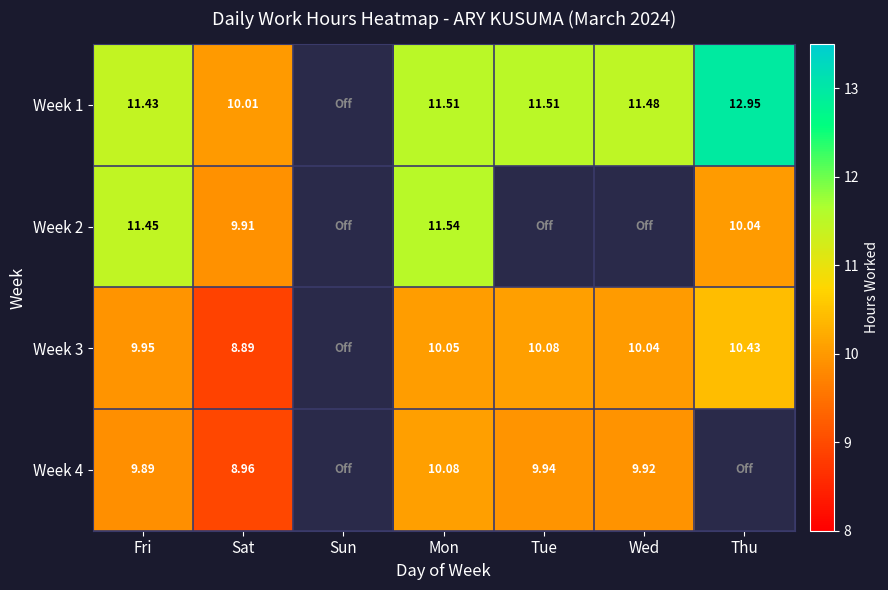

Is the value of Week 2 at Fri greater than the value of Week 4 at Wed?

Yes